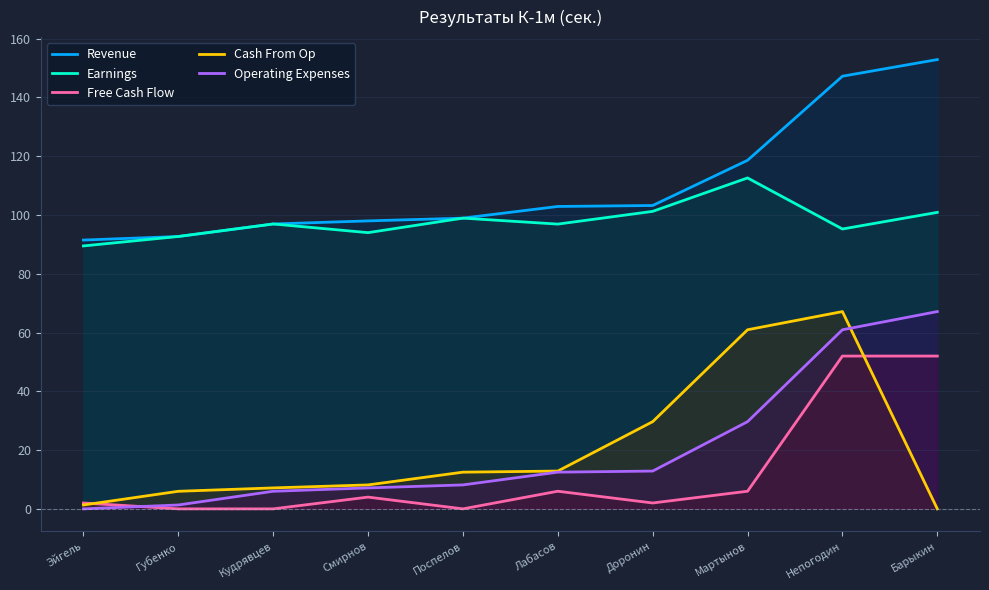

Reading right to left, extract all data points from this chart.

Revenue: 152.9	147.2	118.6	103.2	102.9	98.9	98.0	97.0	92.7	91.5
Earnings: 100.9	95.2	112.6	101.2	96.9	98.9	94.0	97.0	92.7	89.5
Free Cash Flow: 52.0	52.0	6.0	2.0	6.0	0.0	4.0	0.0	0.0	2.0
Cash From Op: 0.0	67.1	61.0	29.7	12.9	12.5	8.2	7.1	6.0	1.3
Operating Expenses: 67.1	61.0	29.7	12.9	12.5	8.2	7.1	6.0	1.3	0.0